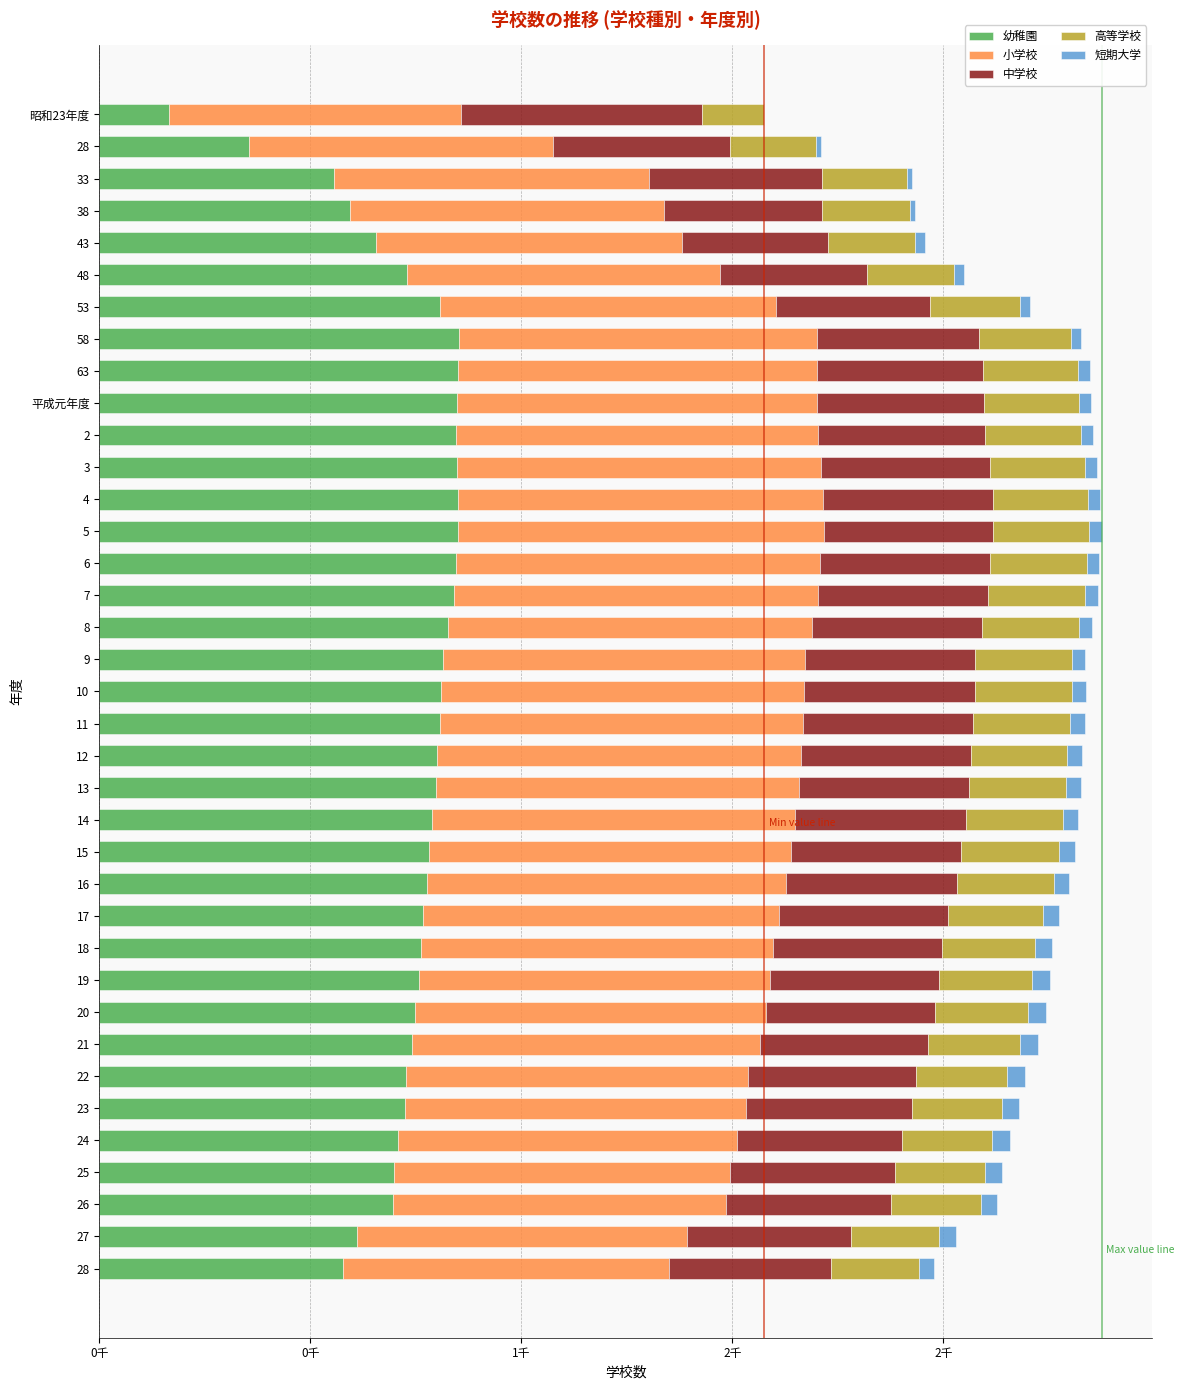

What is the value of the 中学校 bar at the 23rd from the left?

405